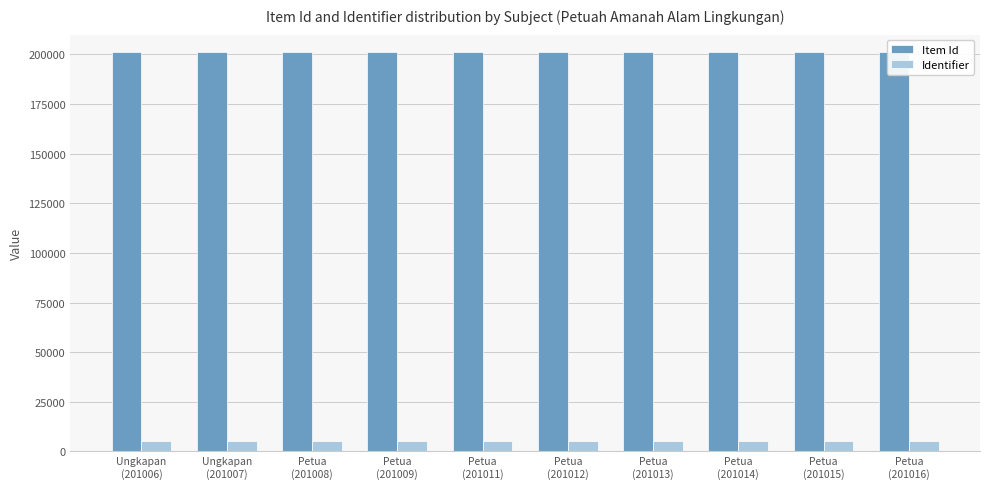

True or false: Identifier has a value of 5026 at Ungkapan
(201006).

True